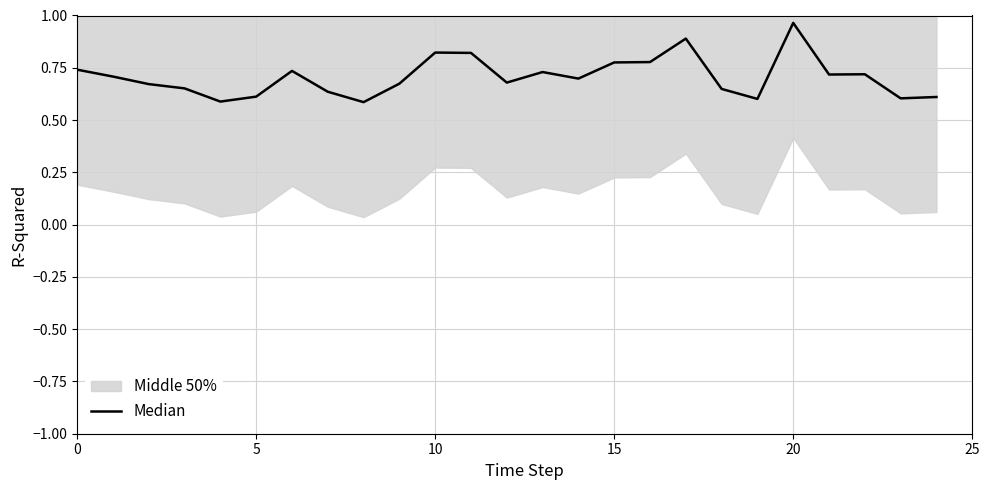

Where is the data nearest to the value 0?

8